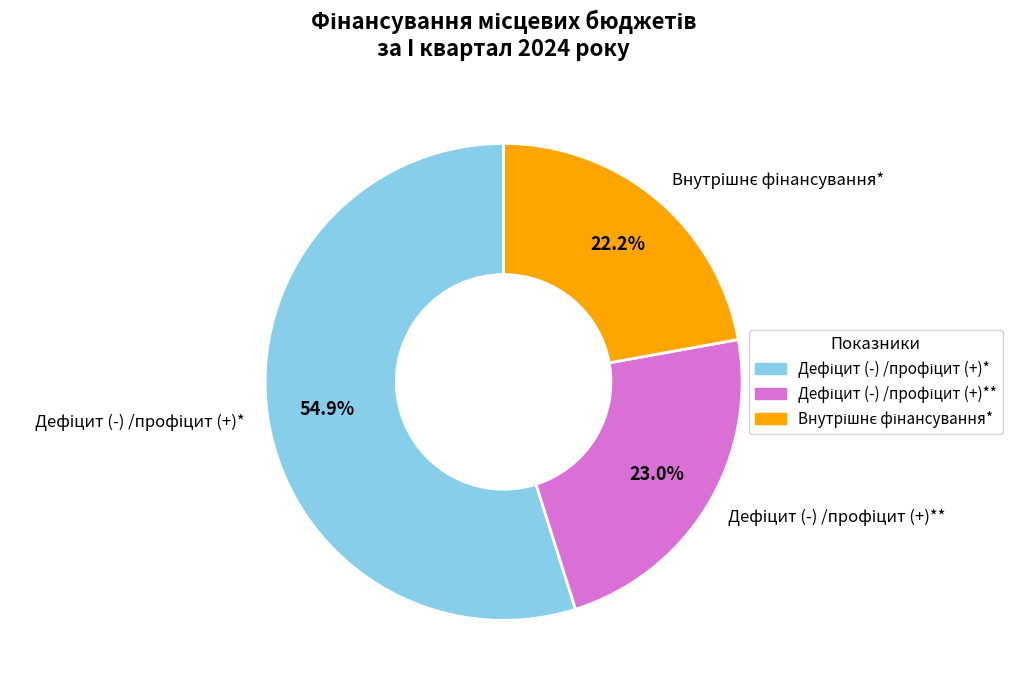

Is there any slice that represents more than half of the pie?

Yes